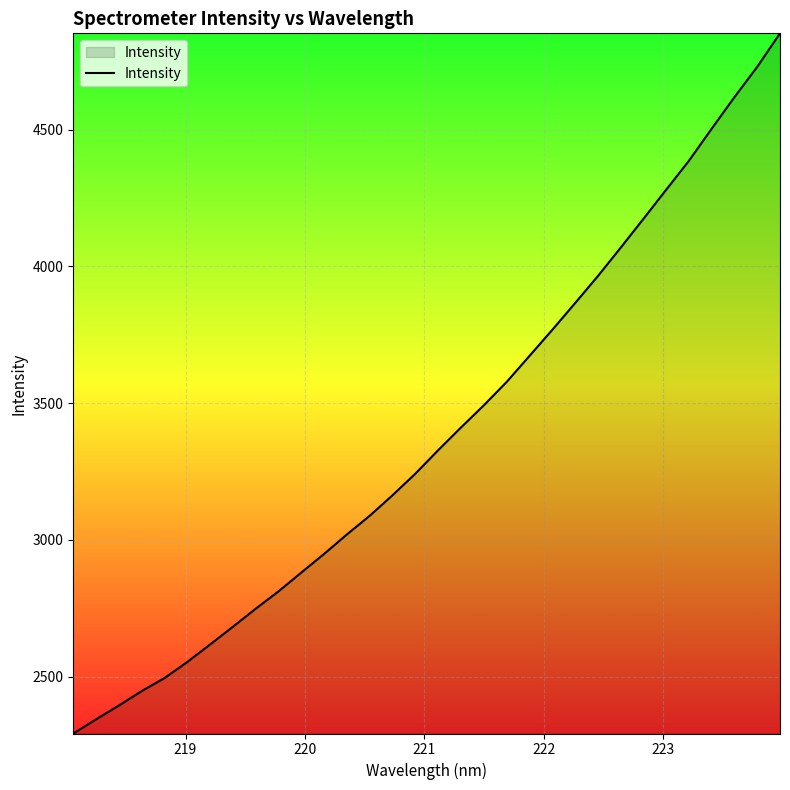

Count the number of data series in this chart.

1